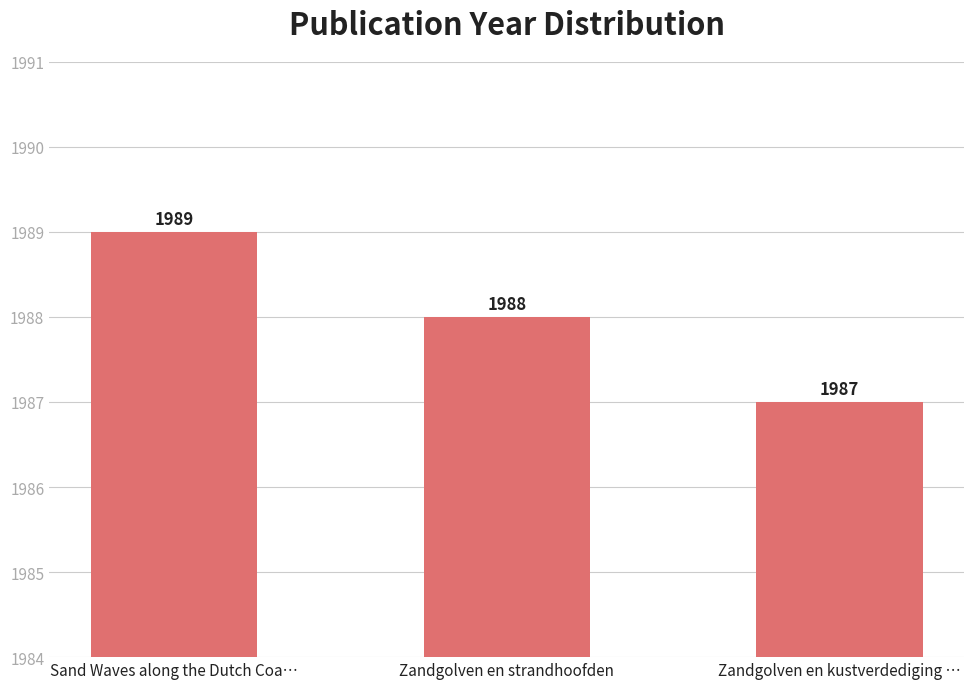

Which category has the lowest value across all series?

Zandgolven en kustverdediging …